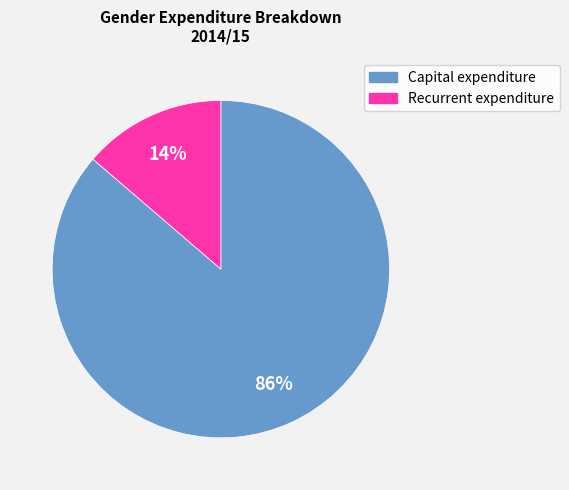

How many slices are in this pie chart?

2